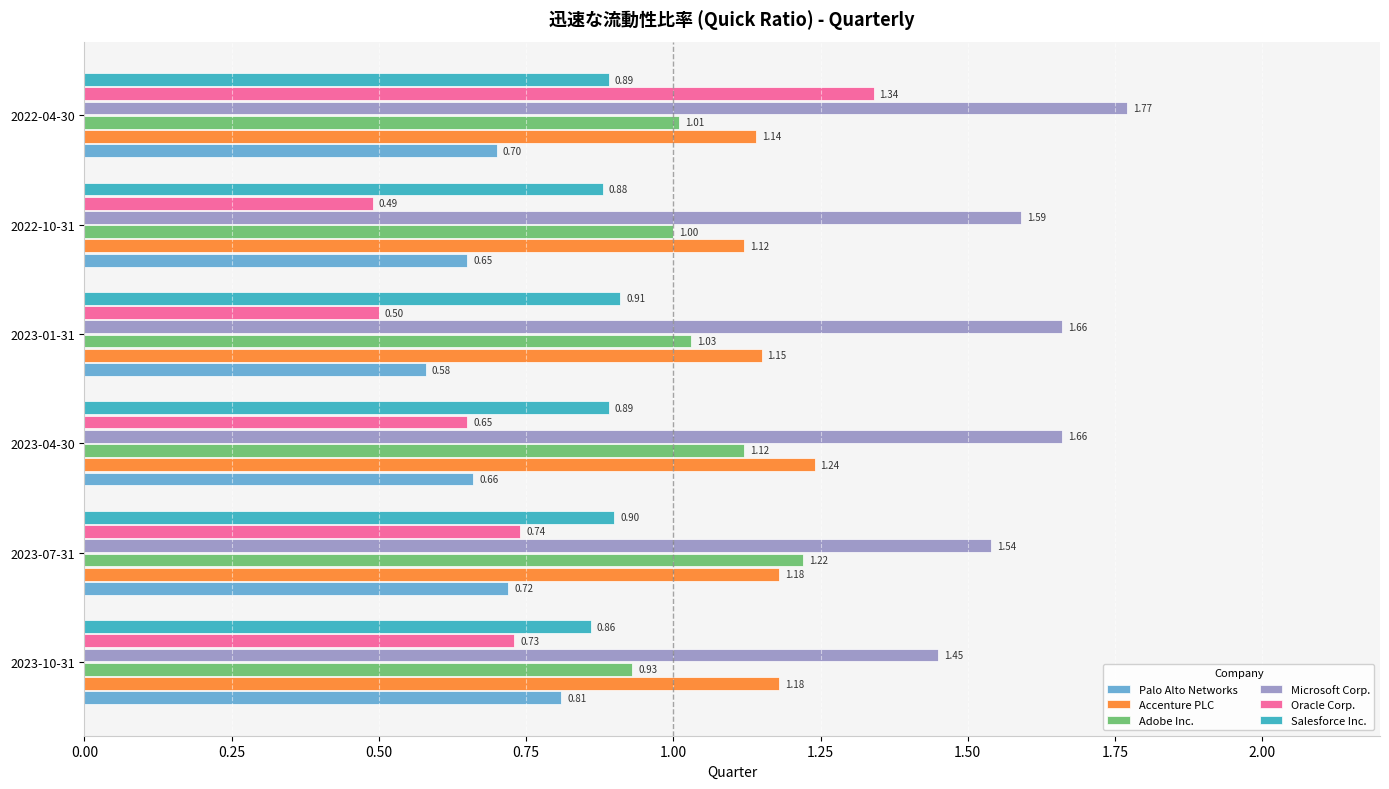

Which series has the largest total across all categories?

Microsoft Corp.